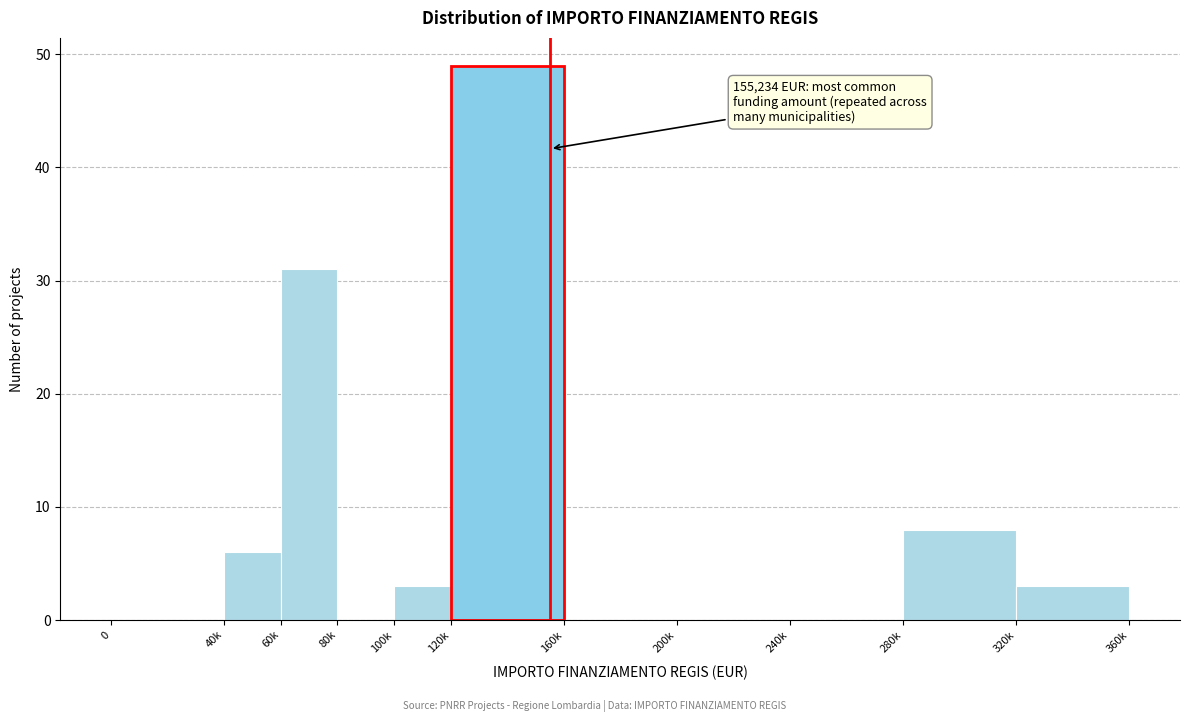

Reading right to left, transcribe all the data shown in this chart.

320k=3	280k=8	240k=0	200k=0	160k=0	120k=49	100k=3	80k=0	60k=31	40k=6	0=0